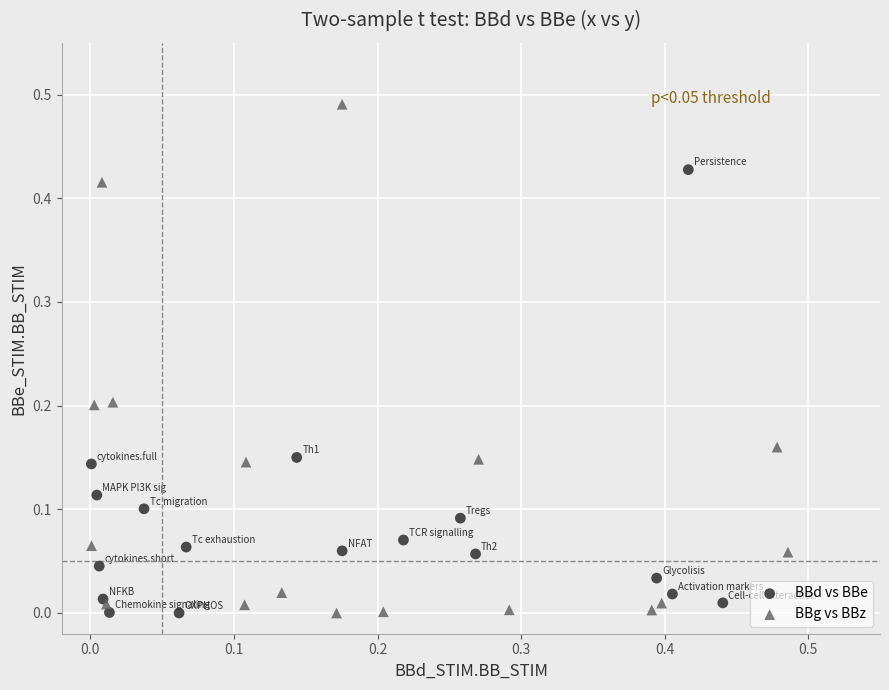

Which series has the largest Y range (max minus min)?

BBg vs BBz